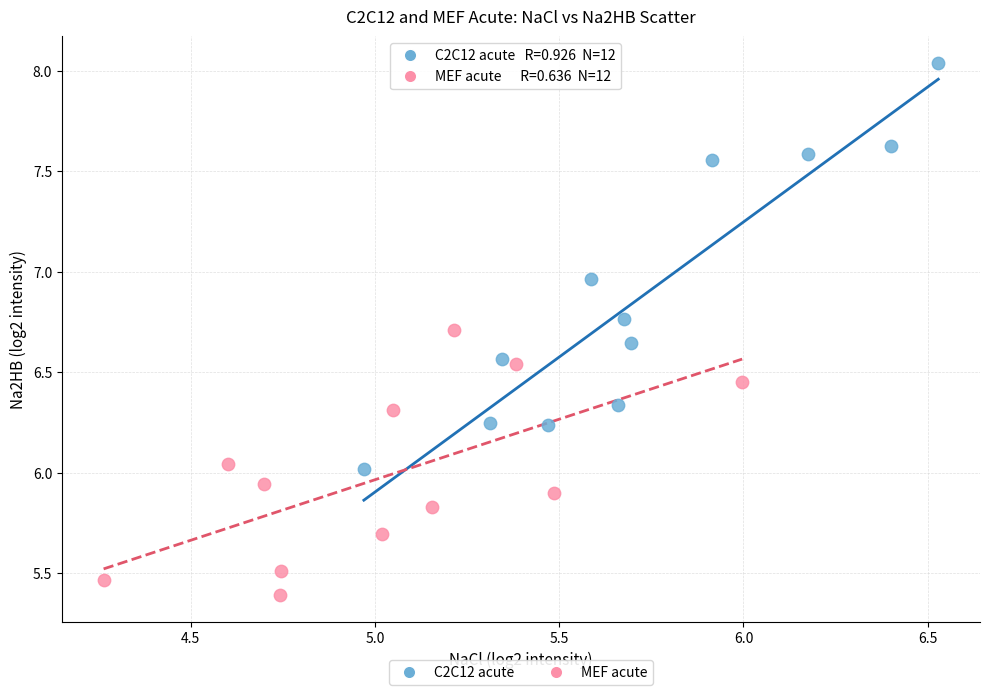

Which series reaches the maximum Y coordinate?

C2C12 acute